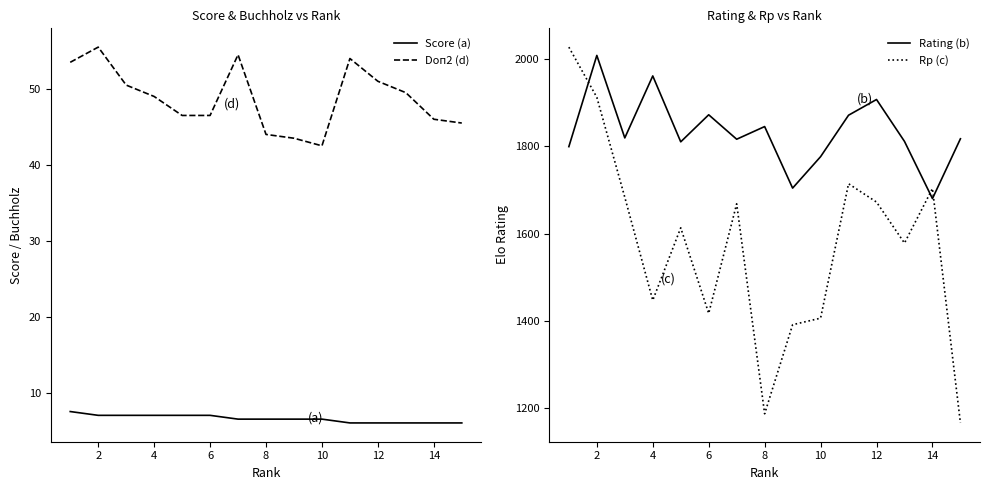

The value of Rating (b) at 4 is 1961. True or false?

True